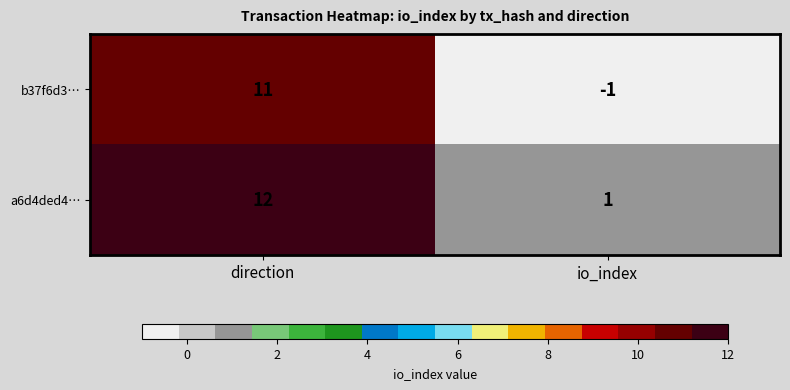

At how many categories does at least one series exceed 3?

1